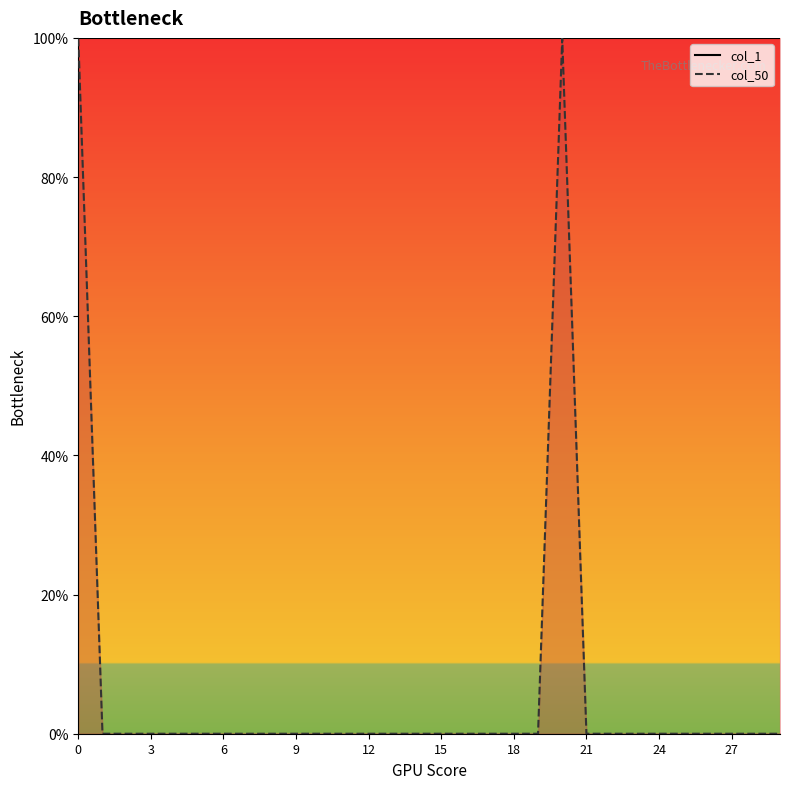

What is the maximum value shown in the chart?

99.9